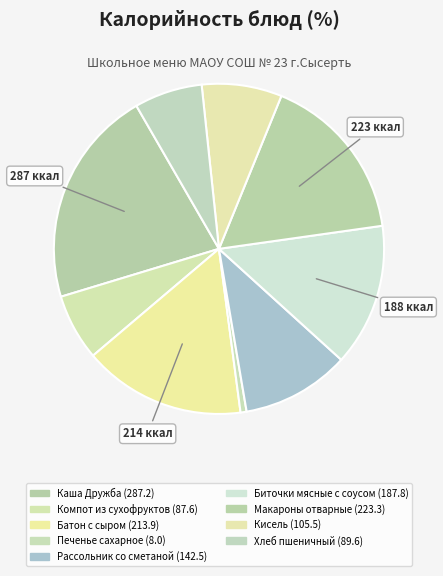

How many segments does this pie chart have?

9